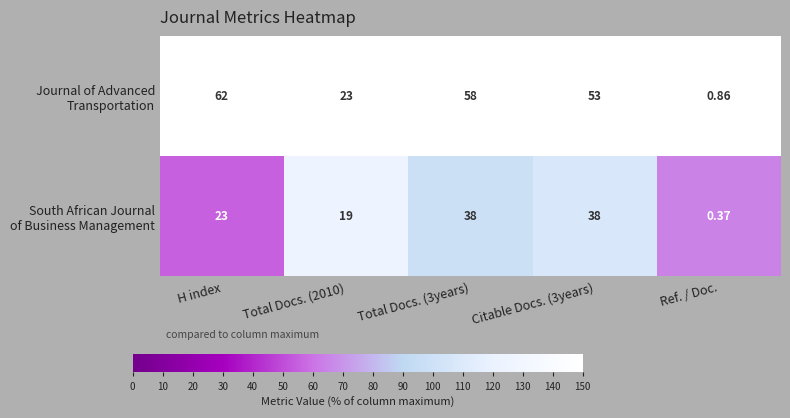

At which category does the chart reach its peak across all series?

H index